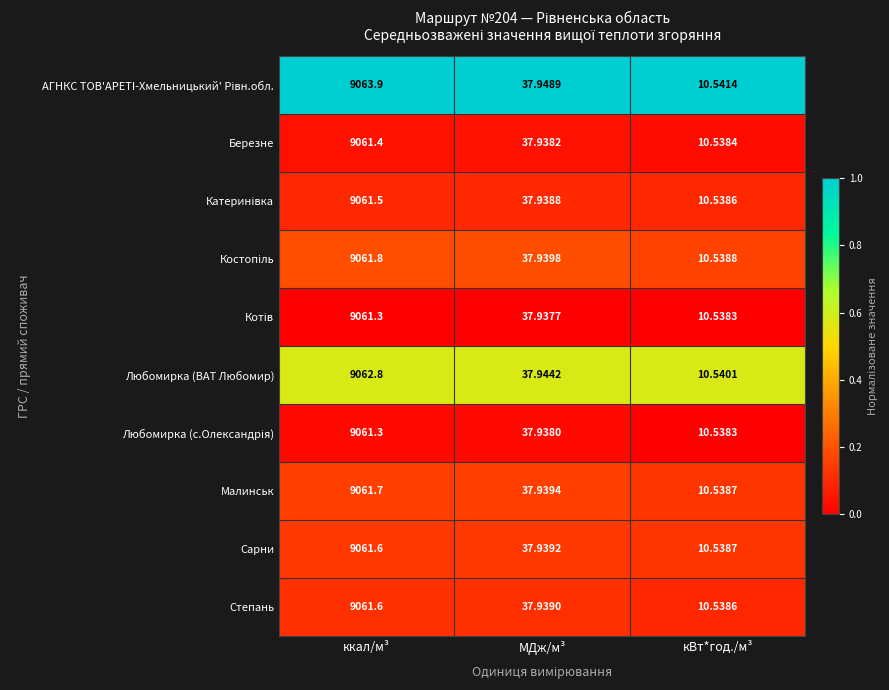

List the labels in order of Малинськ value, smallest first.

кВт*год./м³, МДж/м³, ккал/м³